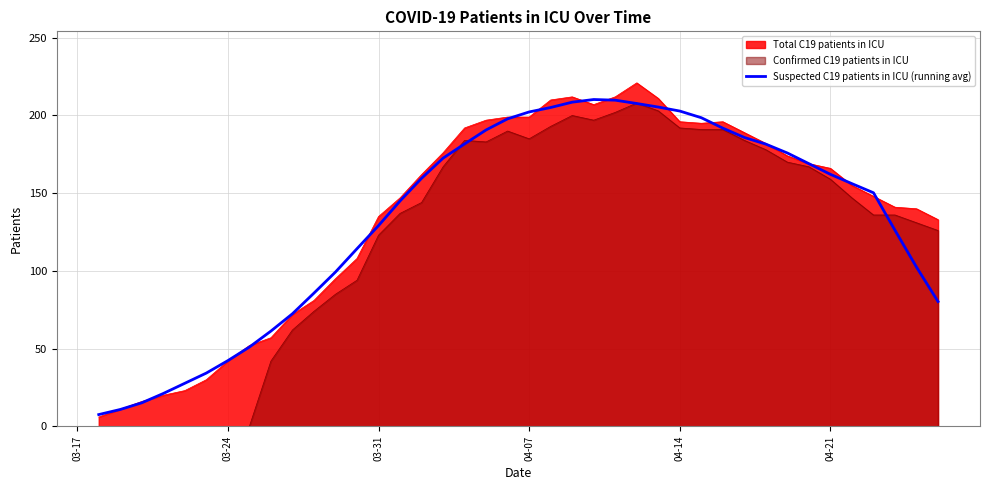

Is it true that Total C19 patients in ICU equals 196.0 at 04-14?

True